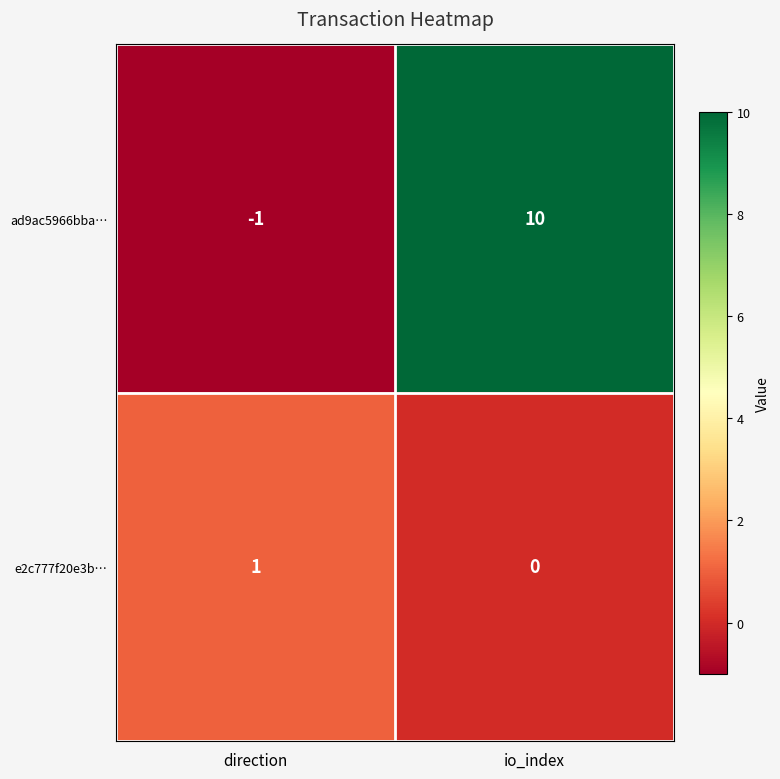

What is the spread (max minus min) of values at io_index?

10